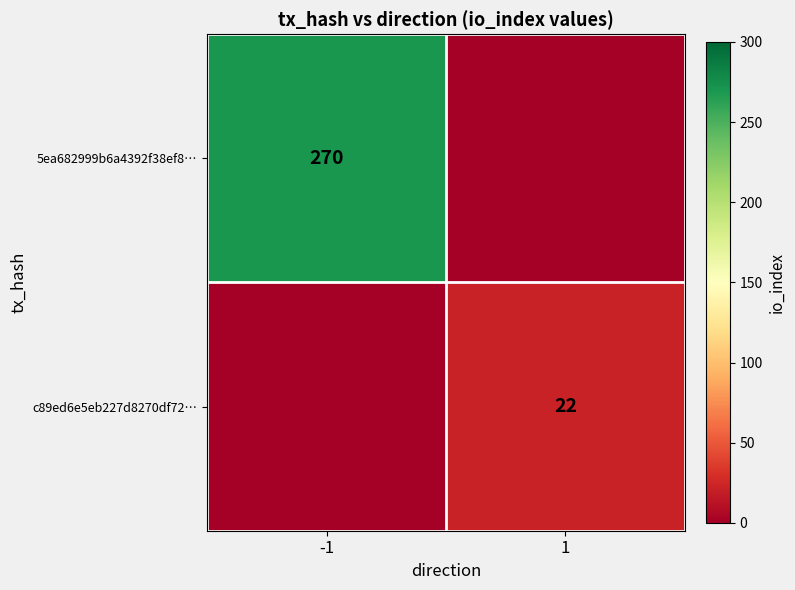

At how many categories does at least one series exceed 230?

1